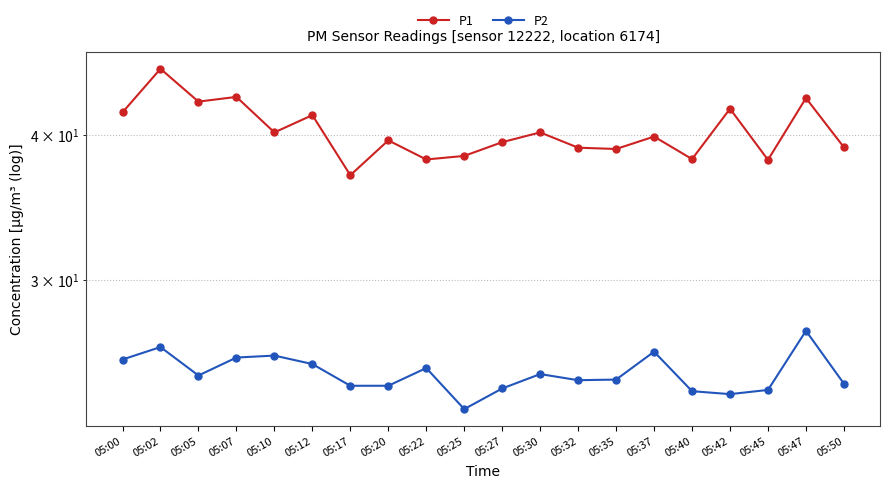

How many distinct data groups are displayed?

2